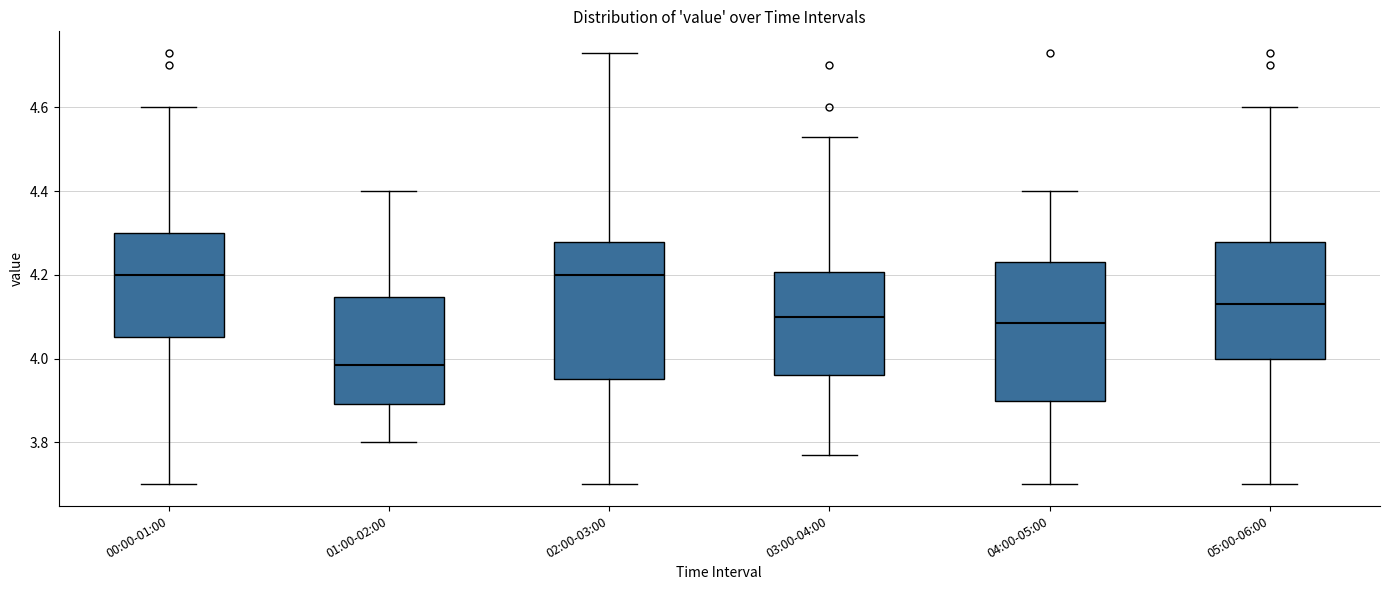

Reading left to right, transcribe this box plot: for each box, give where its median line is, the range the box spans, and where its two whiskers end, as read against the y-axis. The values are not printed on the chart, so give them approximately, as read against the axis.

00:00-01:00: median 4.20, box 4.06 to 4.30, whiskers 3.70 to 4.60
01:00-02:00: median 3.98, box 3.90 to 4.14, whiskers 3.80 to 4.40
02:00-03:00: median 4.20, box 3.96 to 4.28, whiskers 3.70 to 4.74
03:00-04:00: median 4.10, box 3.96 to 4.20, whiskers 3.78 to 4.54
04:00-05:00: median 4.08, box 3.90 to 4.24, whiskers 3.70 to 4.40
05:00-06:00: median 4.14, box 4.00 to 4.28, whiskers 3.70 to 4.60